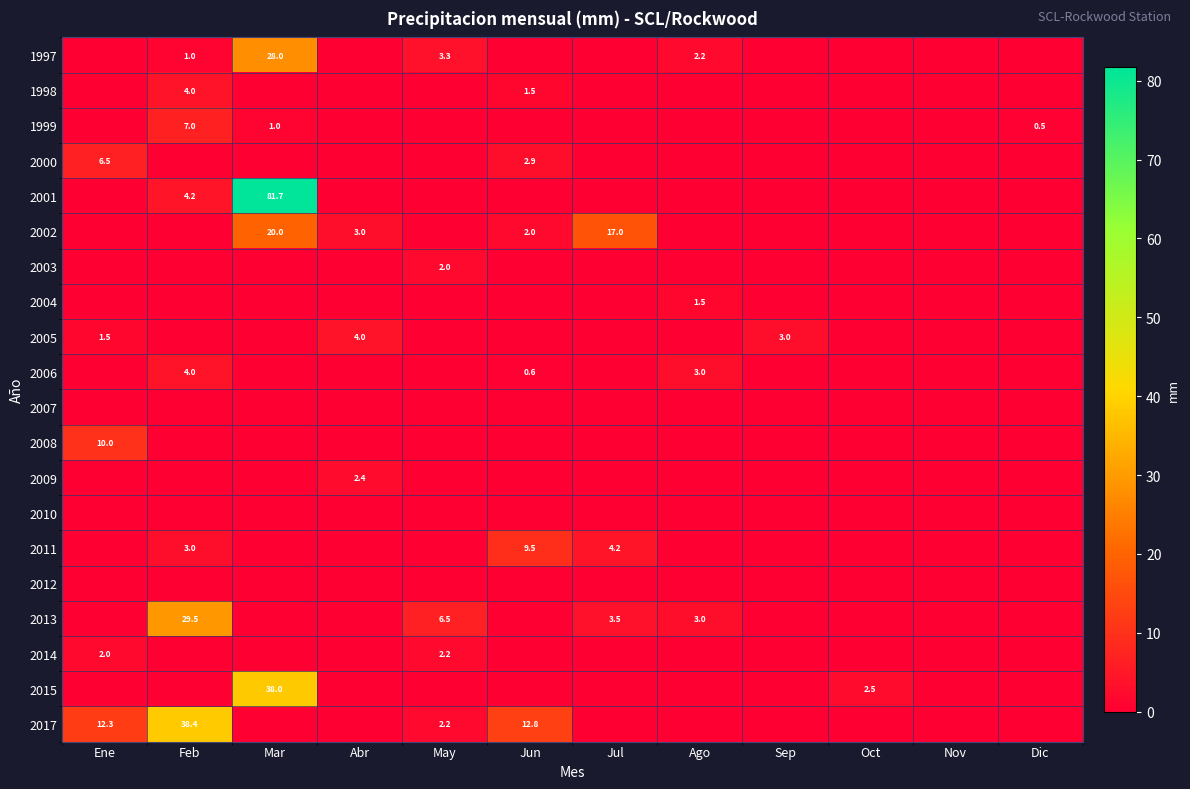

Rank the series by their maximum value, from highest to lowest.

2001, 2017, 2015, 2013, 1997, 2002, 2008, 2011, 1999, 2000, 1998, 2005, 2006, 2009, 2014, 2003, 2004, 2007, 2010, 2012